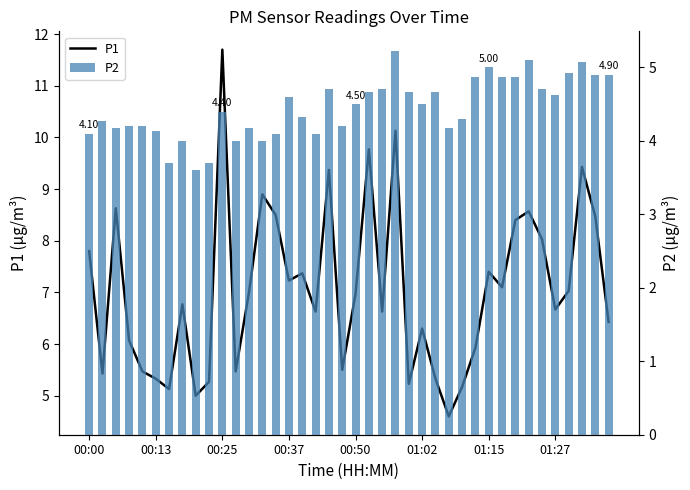

Reading left to right, what are all the values shown in this chart?

P1: 7.8	5.4	8.6	6.1	5.5	5.3	5.1	6.8	5.0	5.3	11.7	5.5	7.0	8.9	8.5	7.2	7.4	6.6	9.4	5.5	7.0	9.8	6.6	10.1	5.2	6.3	5.3	4.6	5.2	5.9	7.4	7.1	8.4	8.6	8.0	6.7	7.0	9.4	8.5	6.4
P2: 4.1	4.3	4.2	4.2	4.2	4.1	3.7	4.0	3.6	3.7	4.4	4.0	4.2	4.0	4.1	4.6	4.3	4.1	4.7	4.2	4.5	4.7	4.7	5.2	4.7	4.5	4.7	4.2	4.3	4.9	5.0	4.9	4.9	5.1	4.7	4.6	4.9	5.1	4.9	4.9